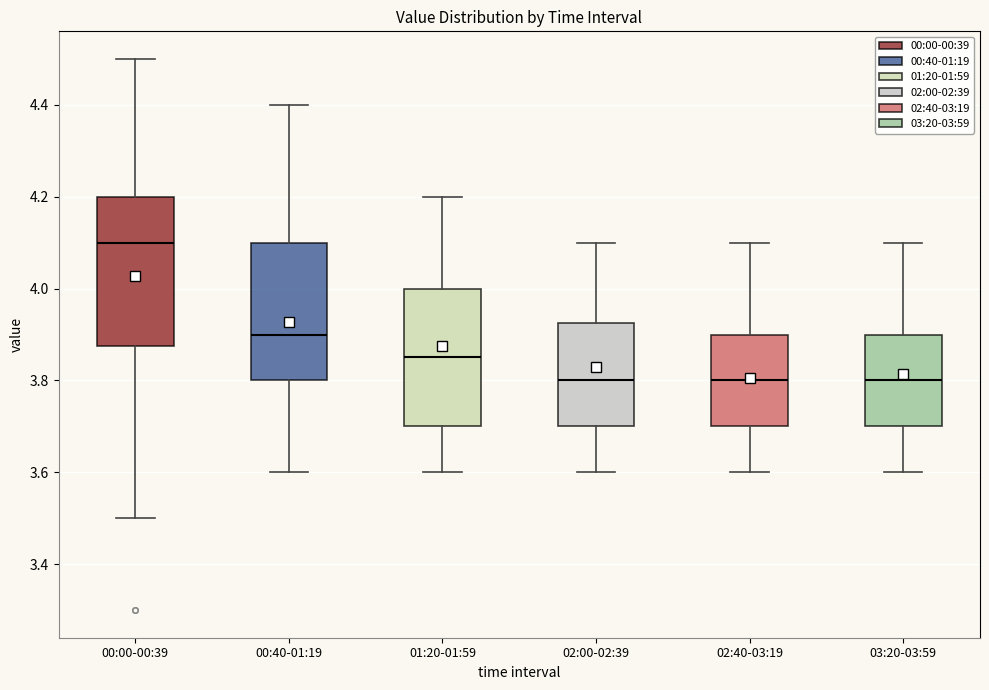

Reading left to right, read every box against the y-axis: the position of its median line, the range the box covers, and the ends of its whiskers. The values are not printed on the chart, so give them approximately, as read against the axis.

00:00-00:39: median 4.10, box 3.88 to 4.20, whiskers 3.50 to 4.50
00:40-01:19: median 3.90, box 3.80 to 4.10, whiskers 3.60 to 4.40
01:20-01:59: median 3.86, box 3.70 to 4.00, whiskers 3.60 to 4.20
02:00-02:39: median 3.80, box 3.70 to 3.92, whiskers 3.60 to 4.10
02:40-03:19: median 3.80, box 3.70 to 3.90, whiskers 3.60 to 4.10
03:20-03:59: median 3.80, box 3.70 to 3.90, whiskers 3.60 to 4.10